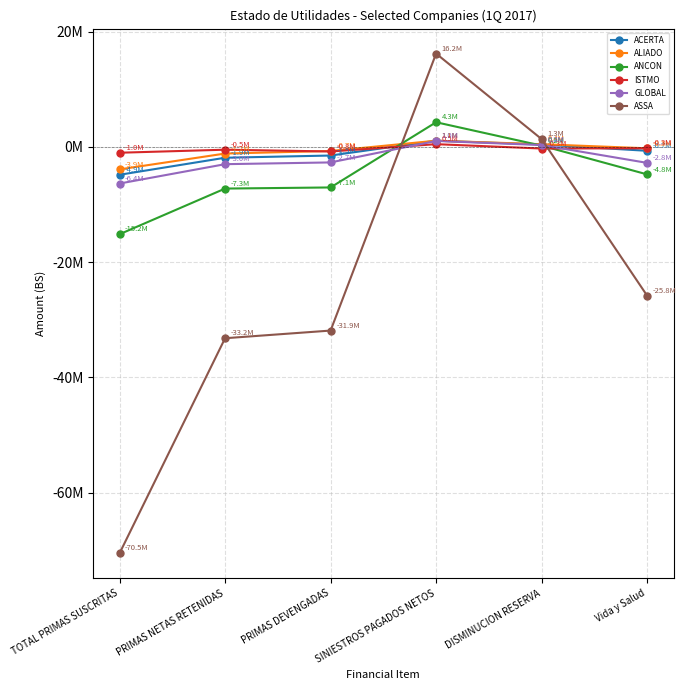

Is this an area chart (filled region under the line)?

No